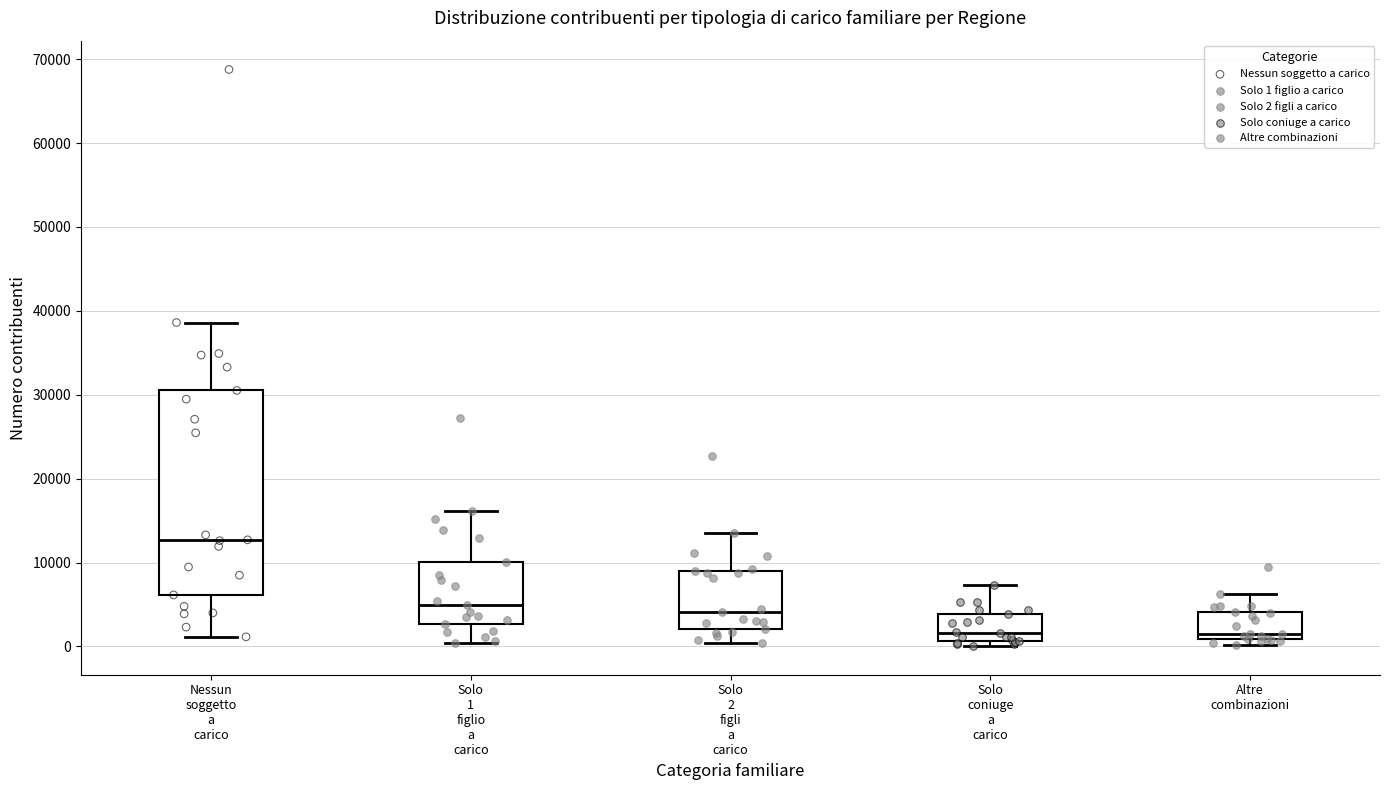

Which box's median line is the highest?

Nessun soggetto a carico